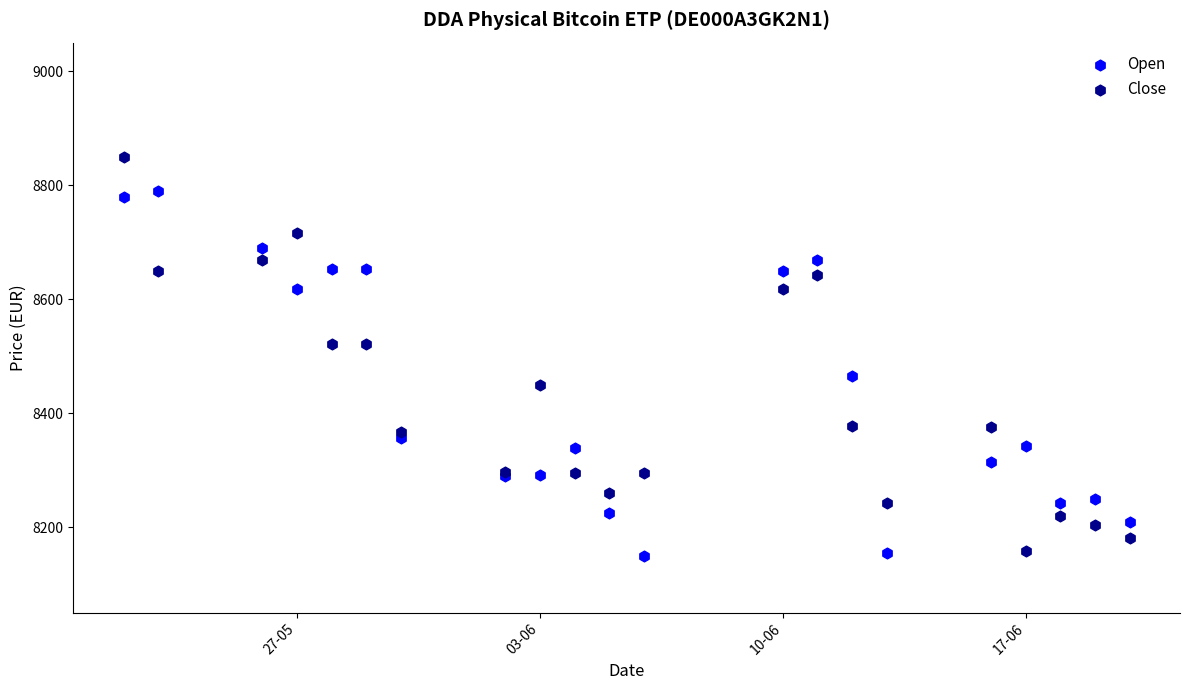

What is the X range (max minus min) for the scatter plot?

29